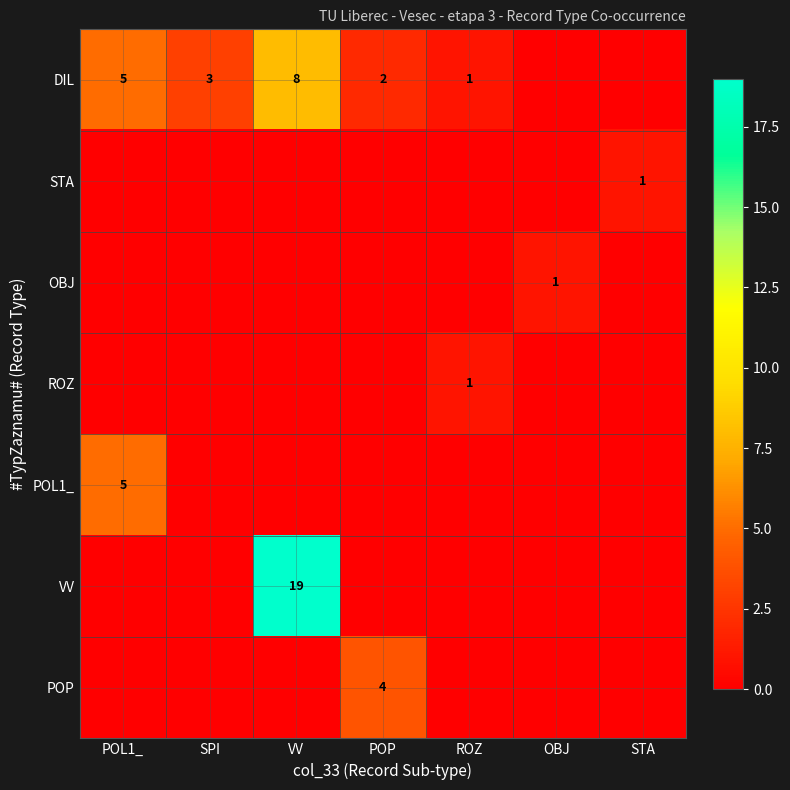

How many data points does each series have?

7